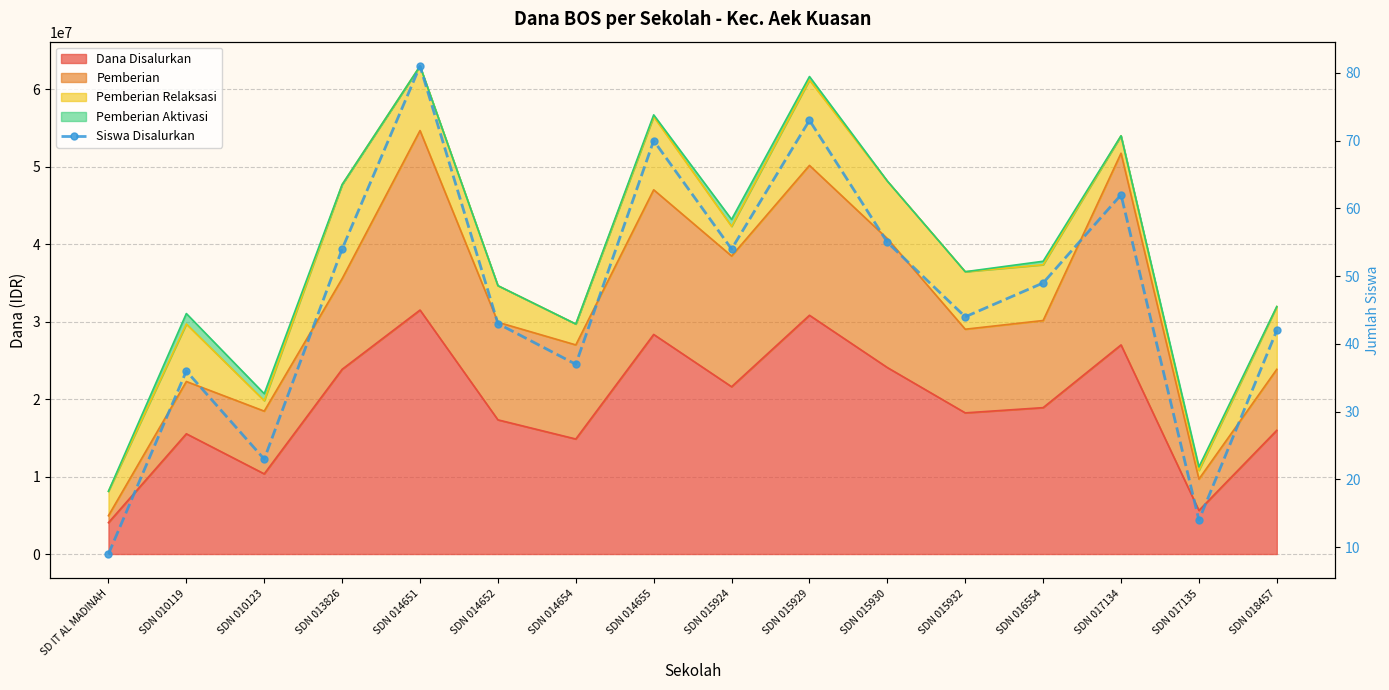

Reading right to left, list all the values displayed in this chart.

SDN 018457=42	SDN 017135=14	SDN 017134=62	SDN 016554=49	SDN 015932=44	SDN 015930=55	SDN 015929=73	SDN 015924=54	SDN 014655=70	SDN 014654=37	SDN 014652=43	SDN 014651=81	SDN 013826=54	SDN 010123=23	SDN 010119=36	SD IT AL MADINAH=9